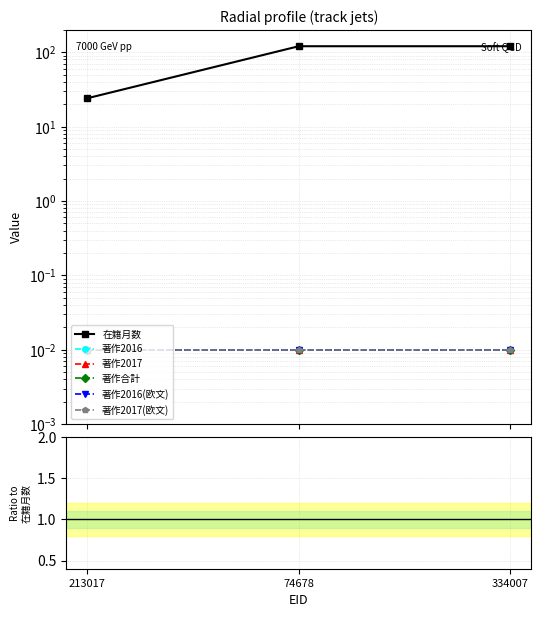

The value of 著作合計 at 334007 is 0.0. True or false?

True